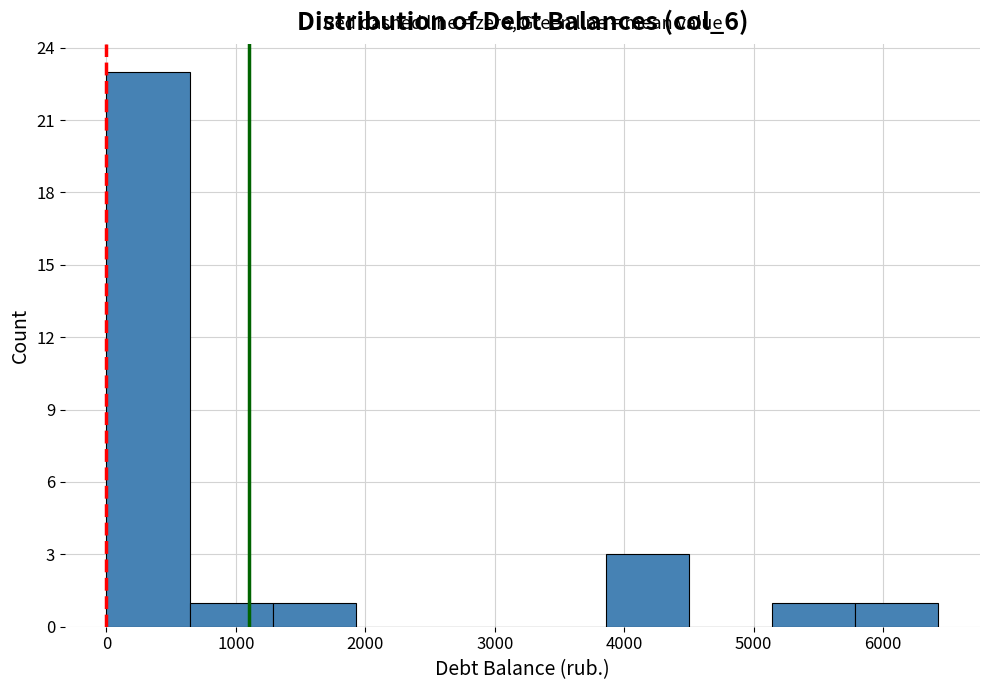

Reading left to right, transcribe this chart: for each bar, give the range it covers on the x-axis and its height. Neither the bar edges nor the heights are printed on the chart, so give them approximately, as read against the axes.

0 to 600: 23
600 to 1300: 1
1300 to 1900: 1
1900 to 2600: 0
2600 to 3200: 0
3200 to 3900: 0
3900 to 4500: 3
4500 to 5100: 0
5100 to 5800: 1
5800 to 6400: 1